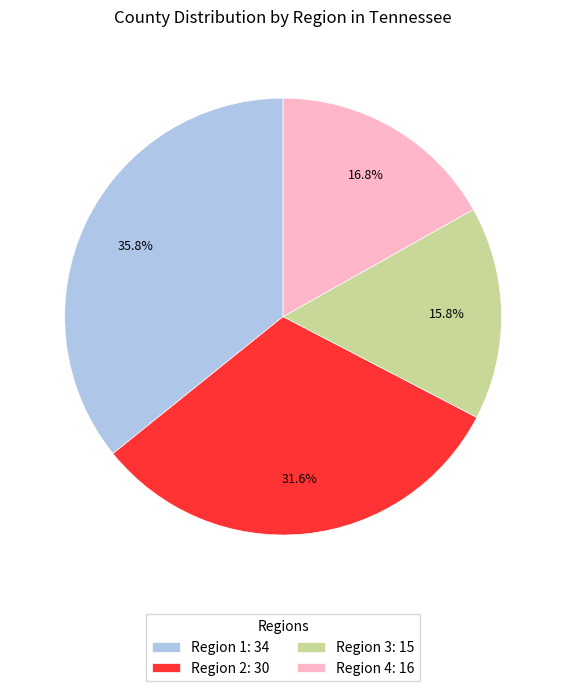

Combined, do Region 4: 16 and Region 3: 15 account for over 50%?

No